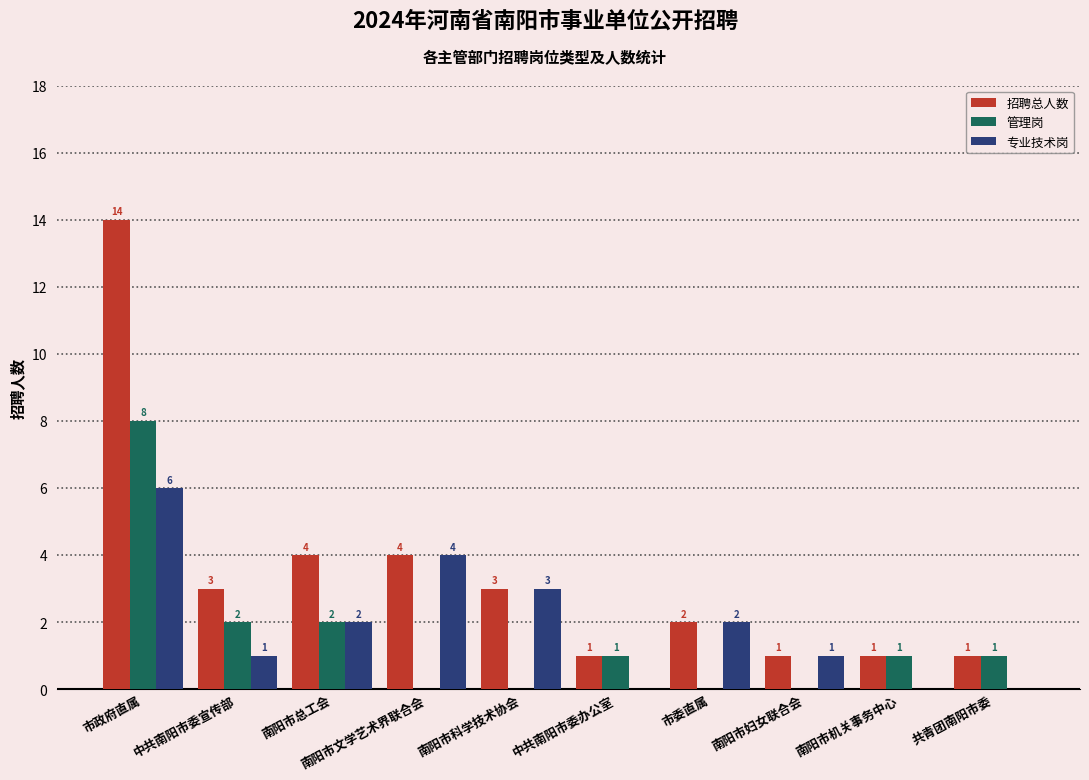

At which label does 管理岗 first exceed 1?

市政府直属